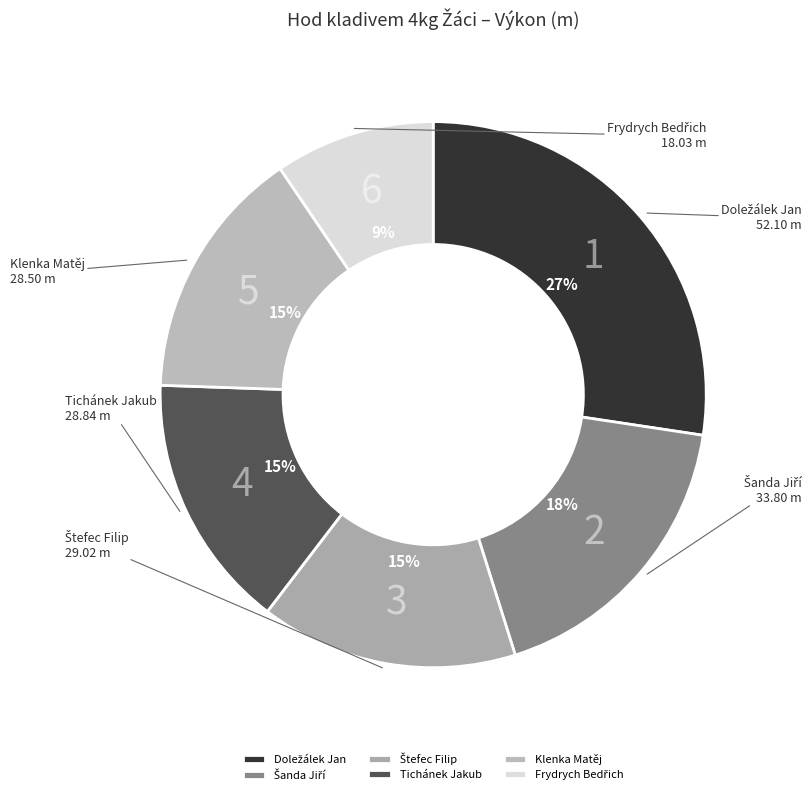

True or false: Klenka Matěj accounts for 1% of the total.

False